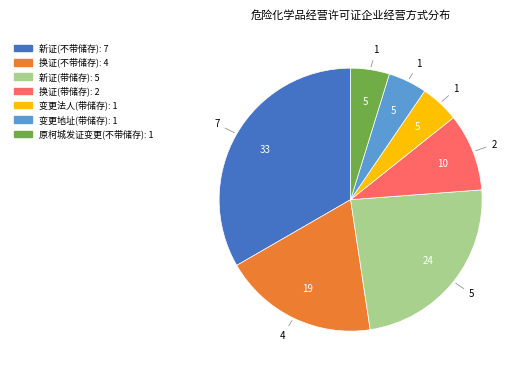

Is there a majority slice in this chart?

No